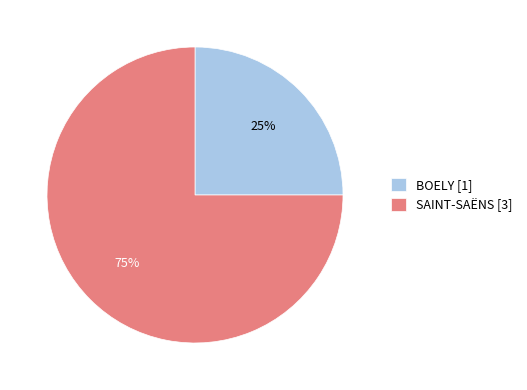

To the nearest percent, what is the difference between the SAINT-SAËNS and BOELY slice percentages?

50%